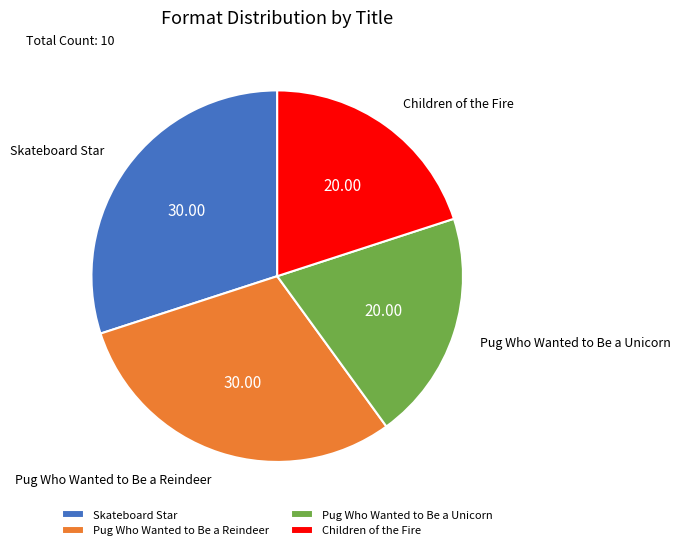

Does any single category account for the majority?

No